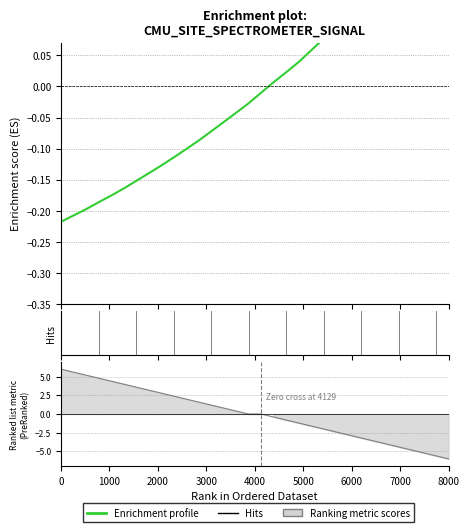

How many data points does each series have?

32